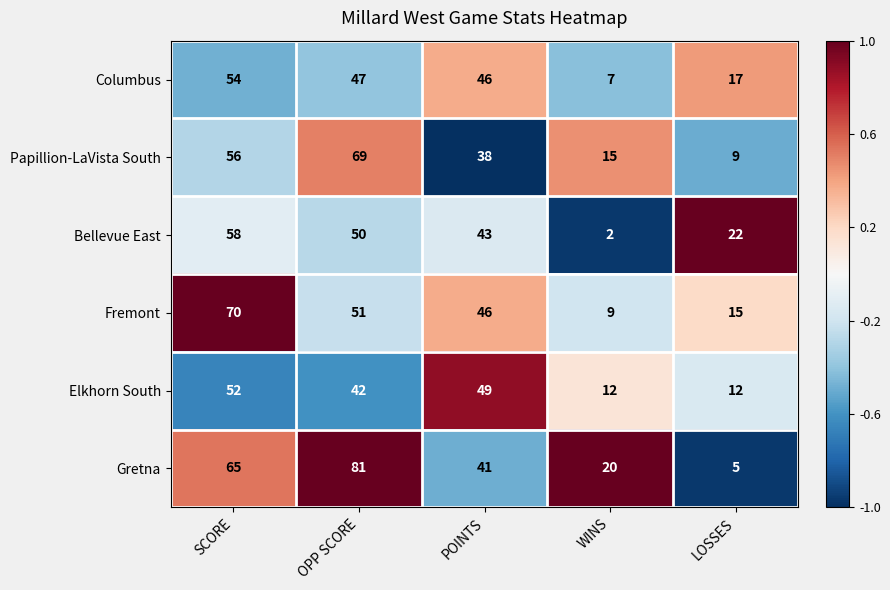

Between POINTS and WINS, which series saw the biggest shift?

Bellevue East